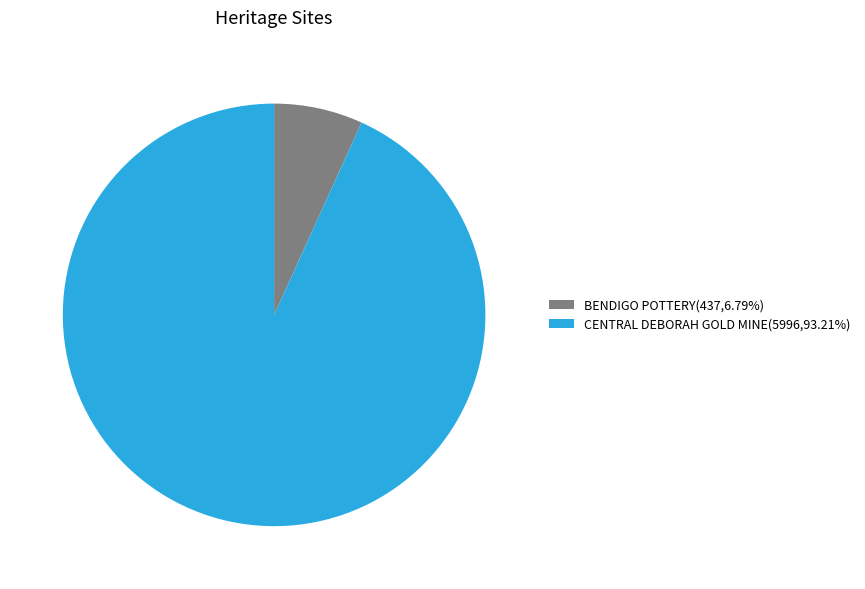

What is the ratio of the value at BENDIGO POTTERY to the value at CENTRAL DEBORAH GOLD MINE?

0.1